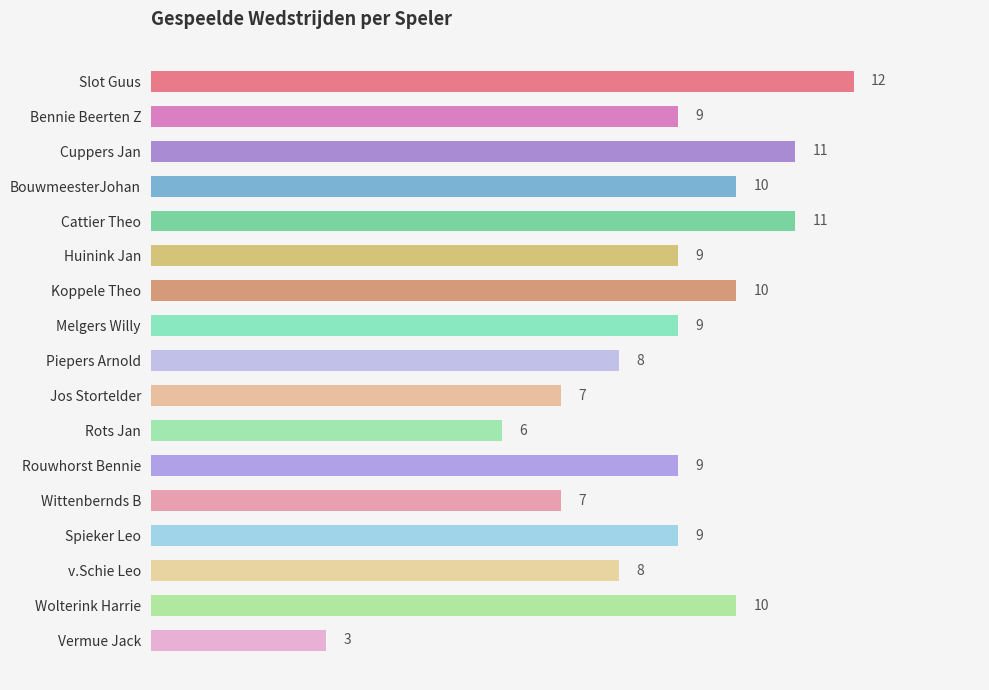

The chart shows a value of 7 at Wittenbernds B. True or false?

True